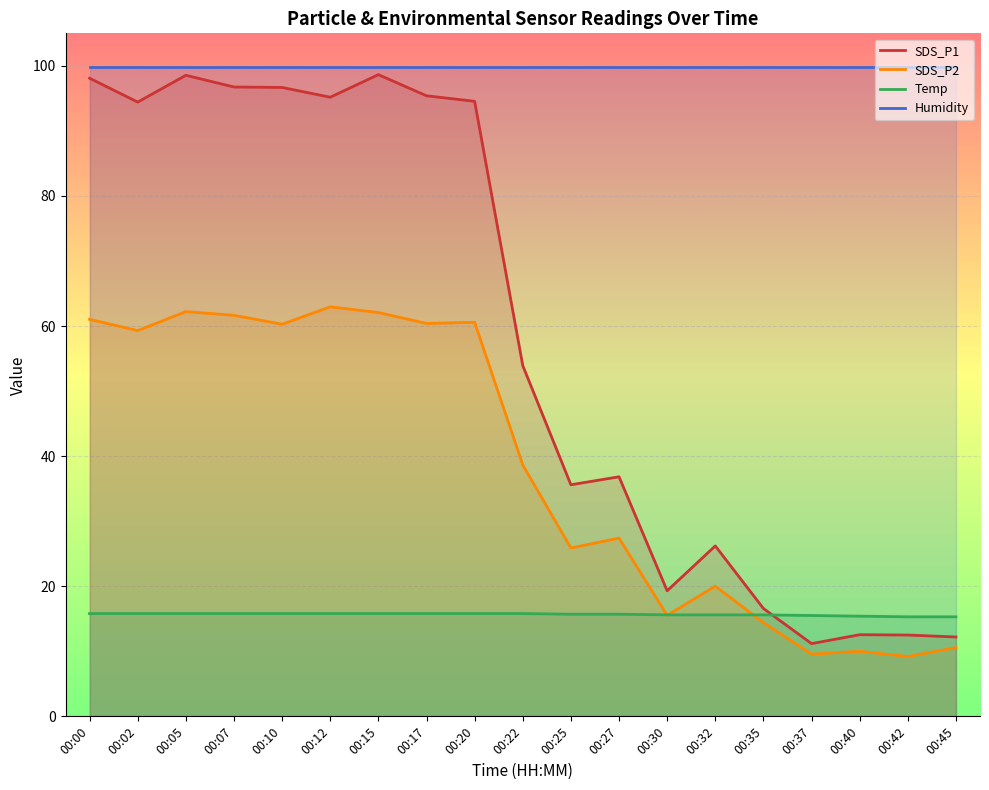

Which series has the widest spread of values?

SDS_P1